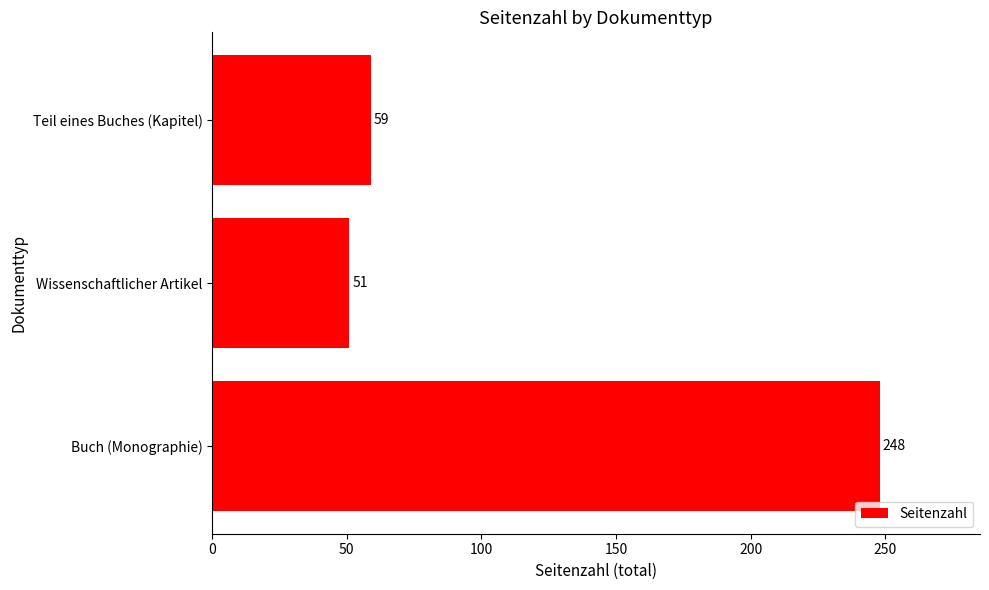

Are the bars grouped side by side (vs. stacked)?

No